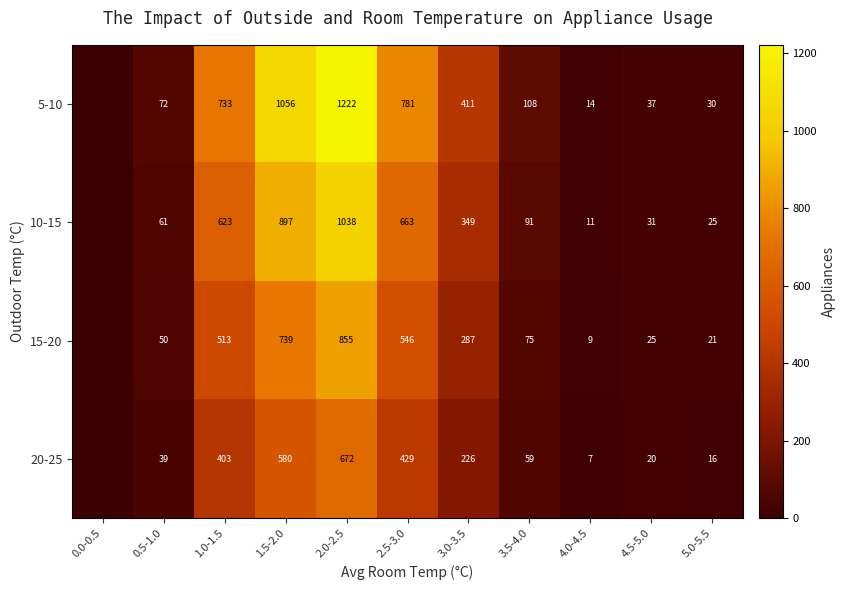

What is the sum of the 15-20 values at 4.0-4.5 and 4.5-5.0?

34